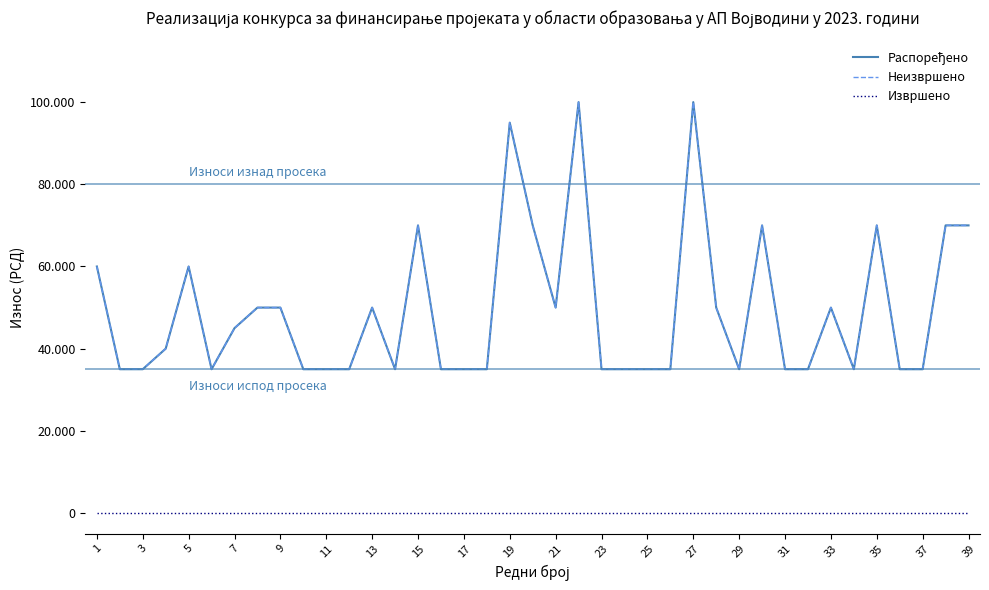

Does the chart have visible grid lines?

No